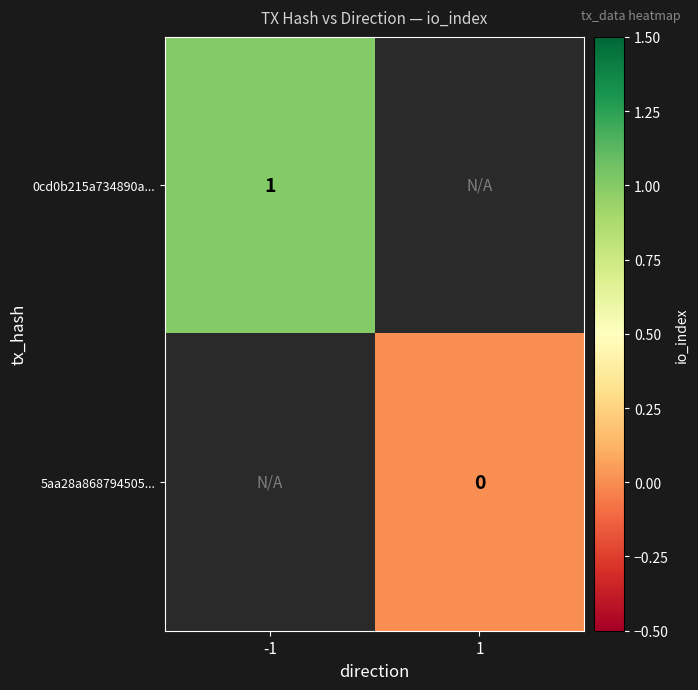

What is the greatest value displayed?

1